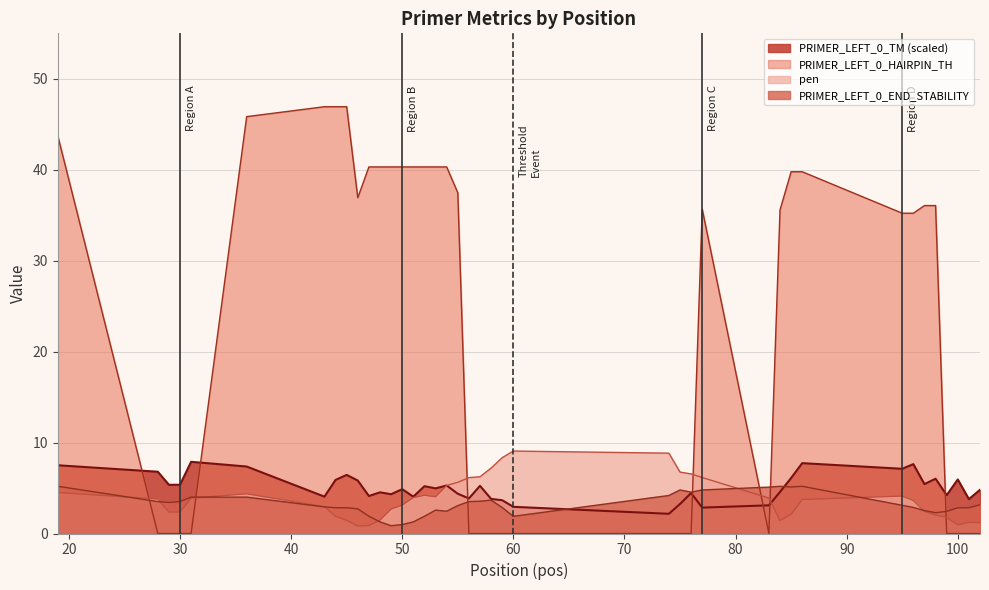

Reading right to left, list all the values displayed in this chart.

pen: 1.2	1.2	0.9	1.8	2.0	2.4	3.6	4.1	3.7	2.1	1.4	3.9	6.2	6.6	6.8	8.8	9.1	8.3	7.2	6.2	6.1	5.6	5.3	4.0	4.2	4.0	3.1	2.7	1.5	0.9	0.8	1.4	1.9	2.9	4.4	3.9	2.4	2.4	3.8	4.5
PRIMER_LEFT_0_TM: 4.8	3.8	5.9	4.2	6.0	5.4	7.6	7.1	7.7	6.1	4.6	3.1	2.8	4.4	3.2	2.2	2.9	3.7	3.8	5.2	3.9	4.4	5.3	5.0	5.2	4.0	4.9	4.3	4.5	4.1	5.8	6.4	5.9	4.1	7.4	7.9	5.4	5.4	6.8	7.5
PRIMER_LEFT_0_END_STABILITY: 3.2	2.8	2.8	2.4	2.3	2.5	2.9	3.1	5.2	5.1	5.2	5.1	4.8	4.5	4.8	4.2	1.9	2.9	3.7	3.5	3.5	3.1	2.5	2.6	1.9	1.3	1.0	0.9	1.3	1.9	2.7	2.8	2.8	2.9	4.0	4.0	3.5	3.4	3.5	5.2
PRIMER_LEFT_0_HAIRPIN_TH: 0.0	0.0	0.0	0.0	36.1	36.1	35.2	35.2	39.8	39.8	35.6	0.0	35.7	0.0	0.0	0.0	0.0	0.0	0.0	0.0	0.0	37.5	40.3	40.3	40.3	40.3	40.3	40.3	40.3	40.3	36.9	46.9	46.9	46.9	45.8	0.0	0.0	0.0	0.0	43.7